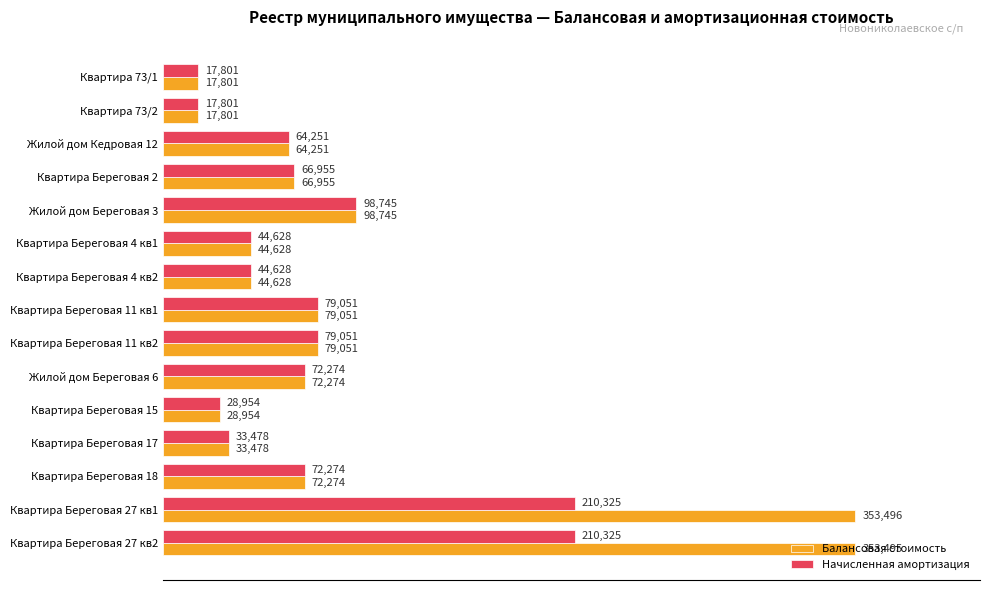

Which series has the largest range (max minus min)?

Балансовая стоимость